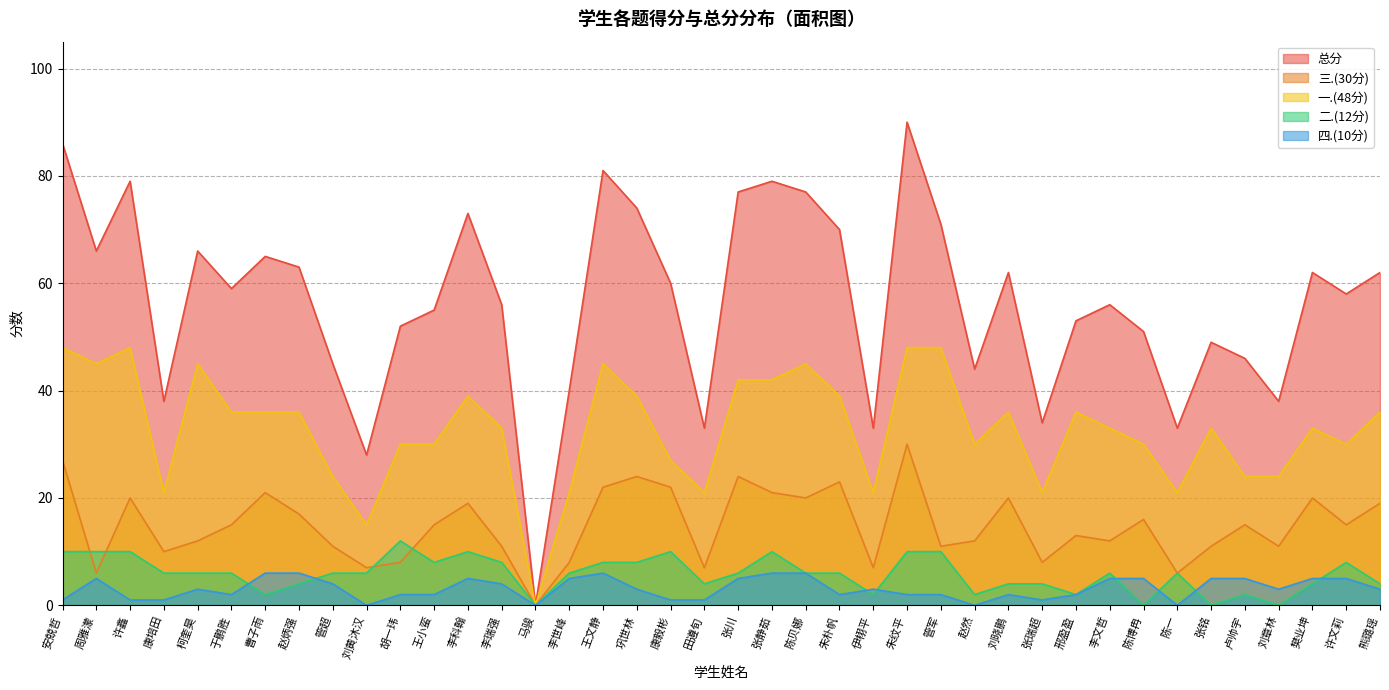

What is the difference between the highest and lowest values at 樊业坤?

58